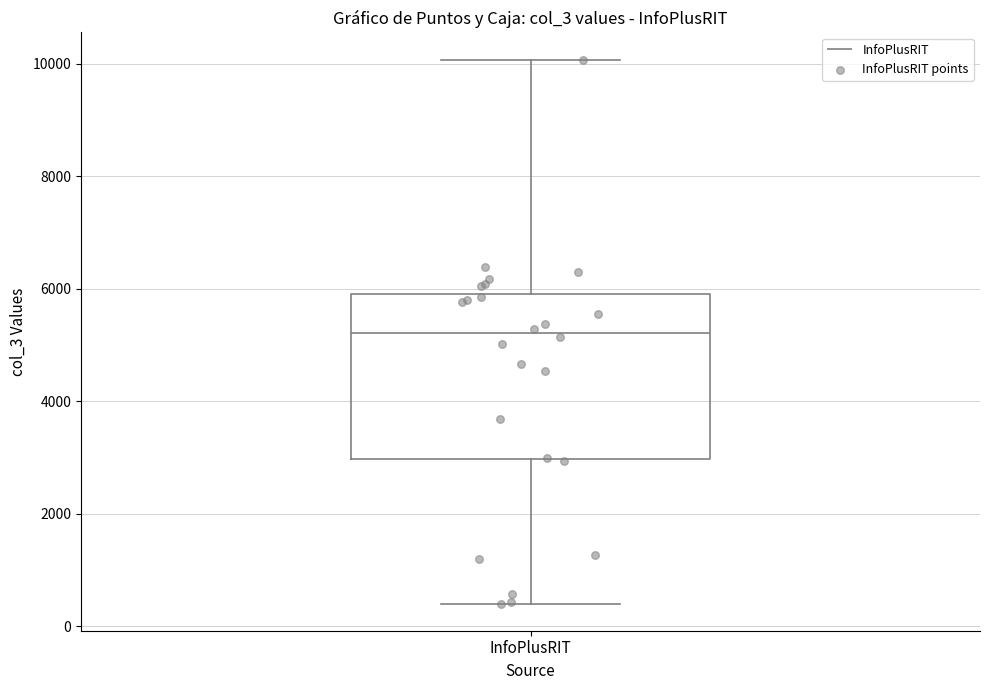

Read this box plot against the y-axis: the position of the median line, the range covered by the box, and the ends of both whiskers. The values are not printed on the chart, so give them approximately, as read against the axis.

median 5200, box 3000 to 6000, whiskers 400 to 10000